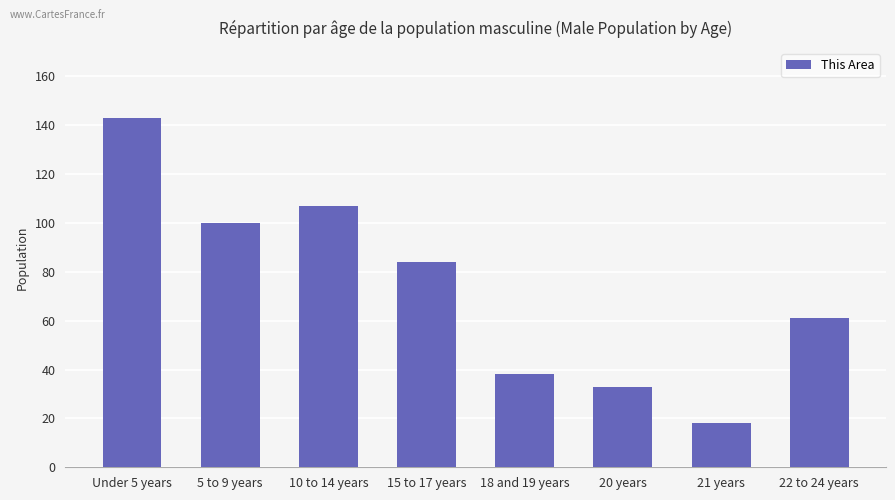

Does the chart contain stacked bars?

No